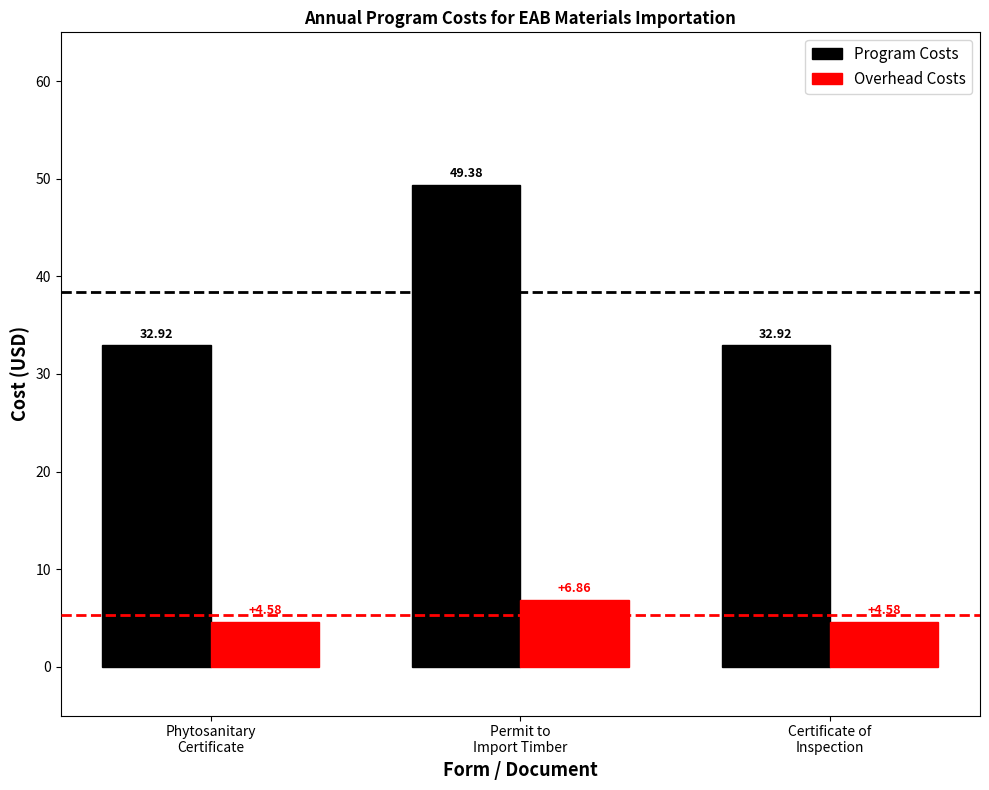

Is it true that Program Costs equals 49.4 at Permit to
Import Timber?

True